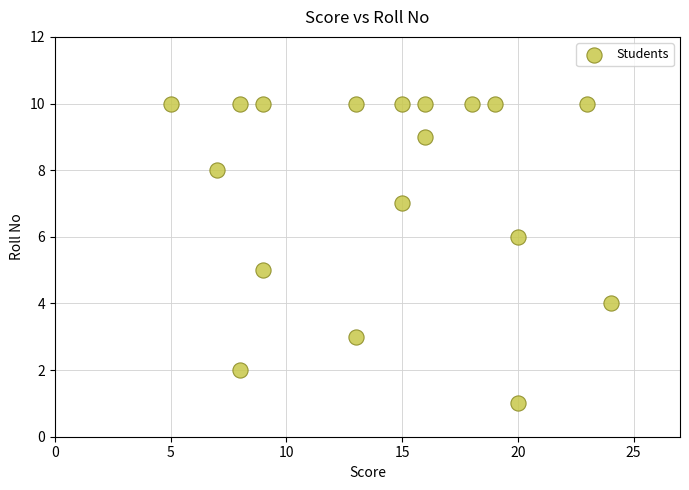

What is the range of Y values (max minus min)?

9